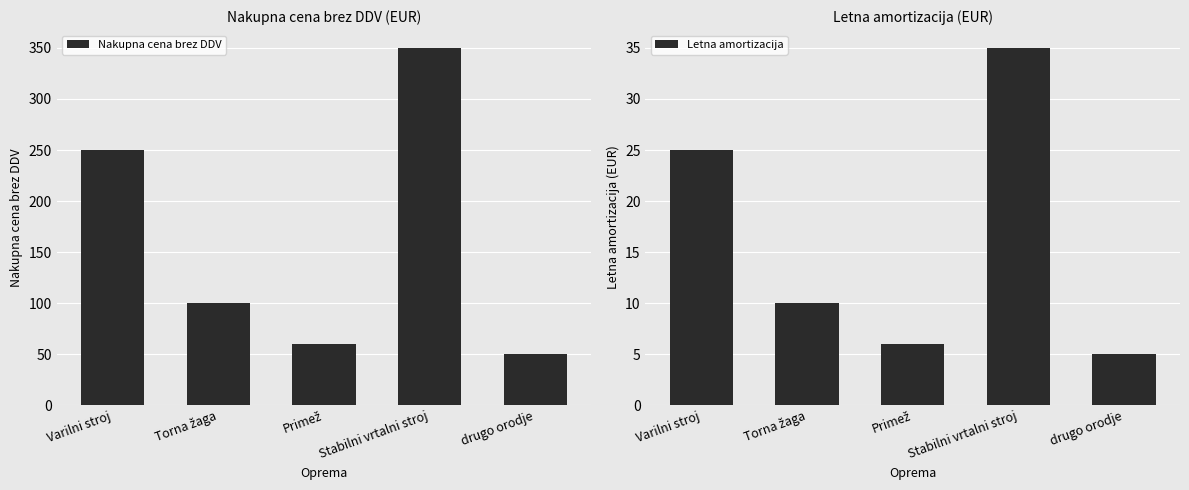

Which series has the widest spread of values?

Nakupna cena brez DDV